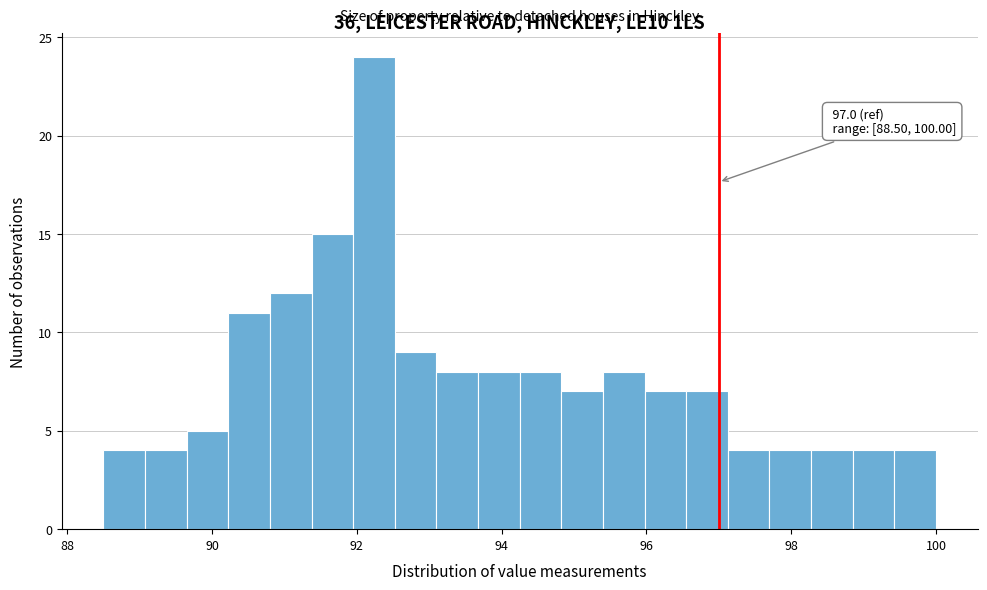

Around what value on the x-axis is the tallest bar? Give the approximate position of its centre, as read against the axis.

92.2